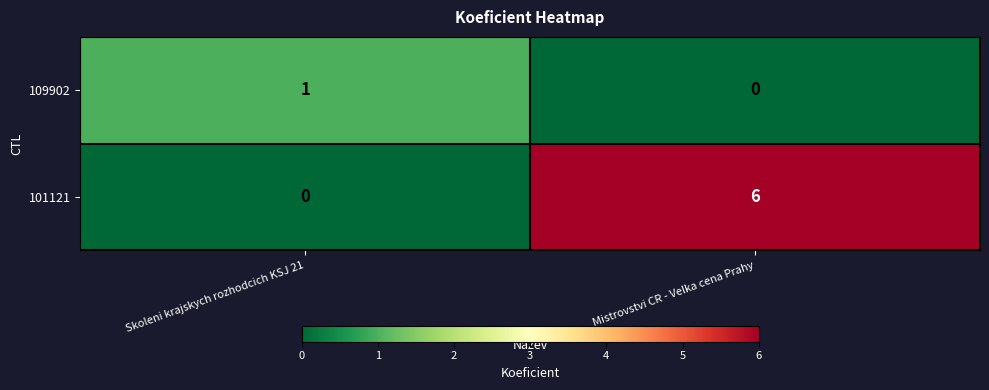

Rank the series by their maximum value, from highest to lowest.

101121, 109902